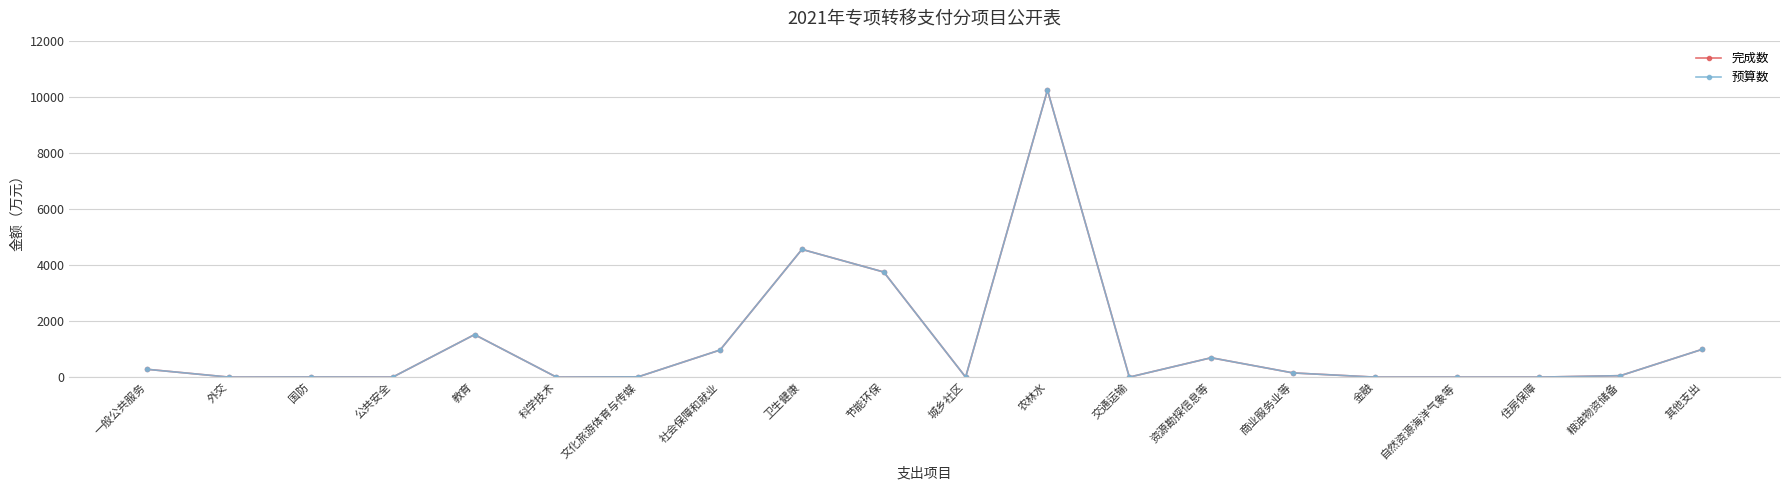

How many values in 预算数 are above zero?

12